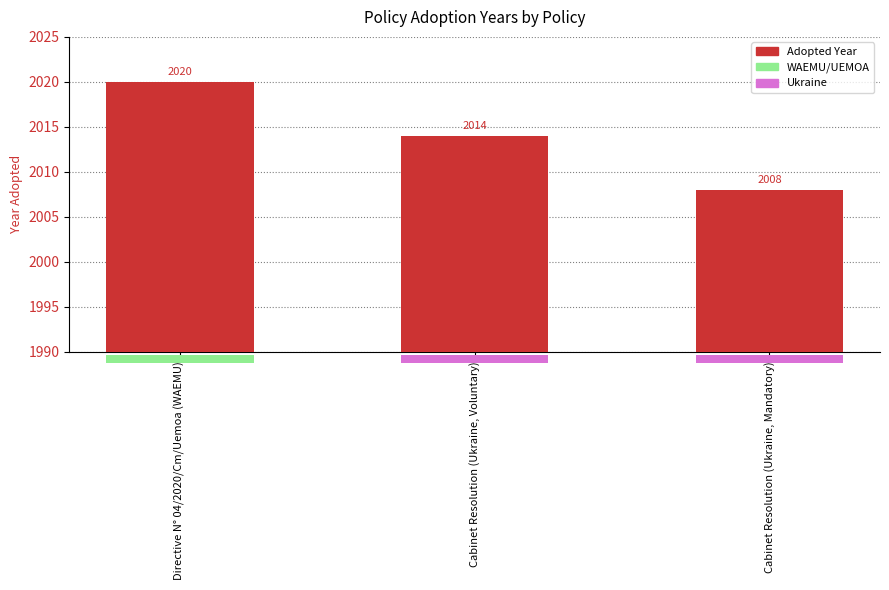

At which label does the data first exceed 2014?

Directive N° 04/2020/Cm/Uemoa (WAEMU)